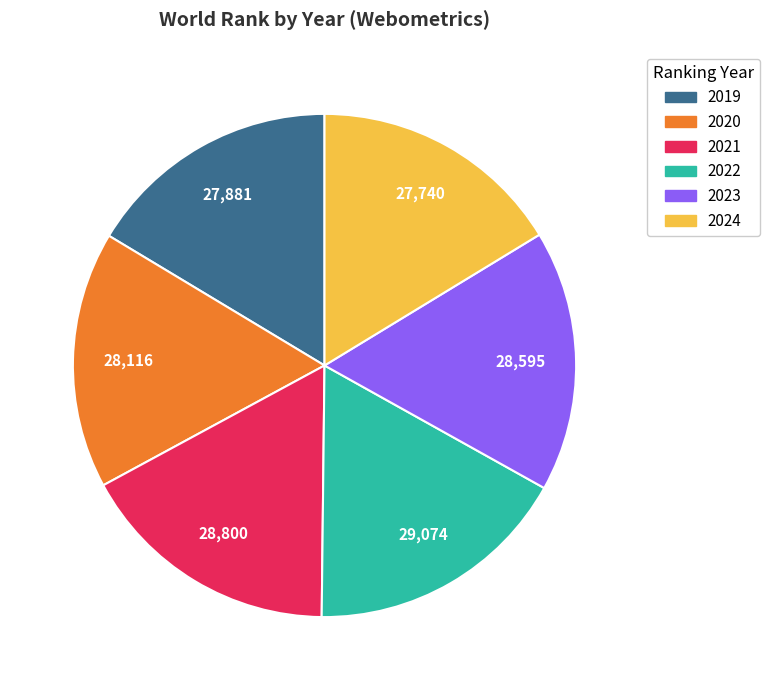

Approximately how many times larger is the value at 2022 compared to 2020?

1.0